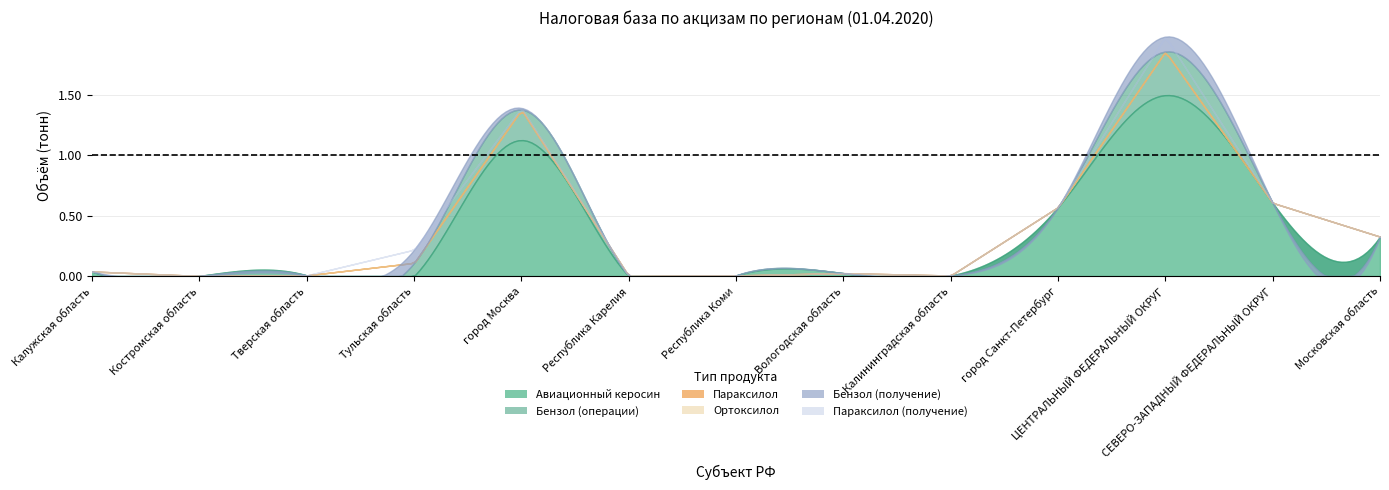

Which series ends up on top after the final intersection of Бензол (тонн) and Авиационный керосин (тонн)?

Авиационный керосин (тонн)